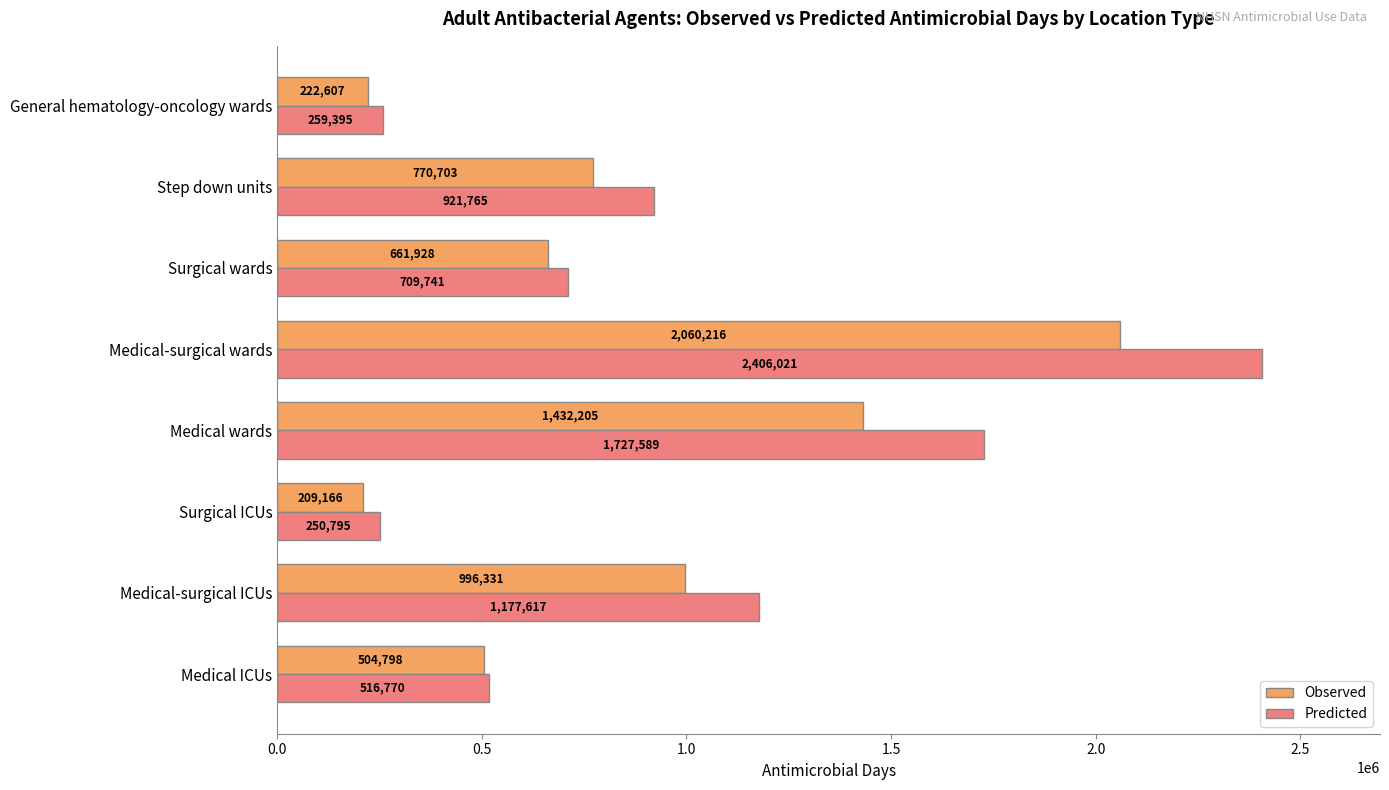

How many data points in Predicted are less than 921765?

4